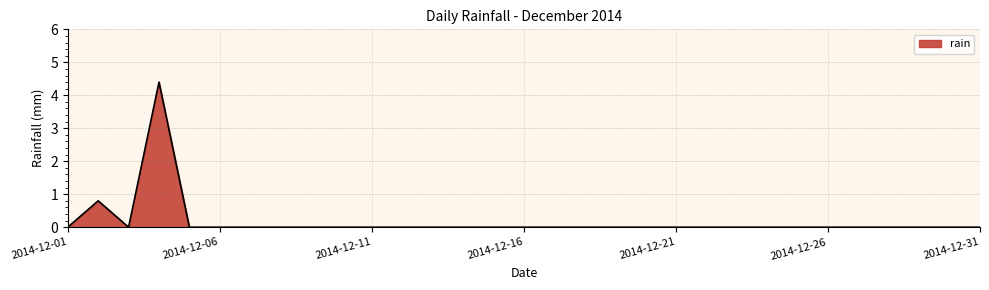

What is the difference between the maximum and minimum values?

4.4